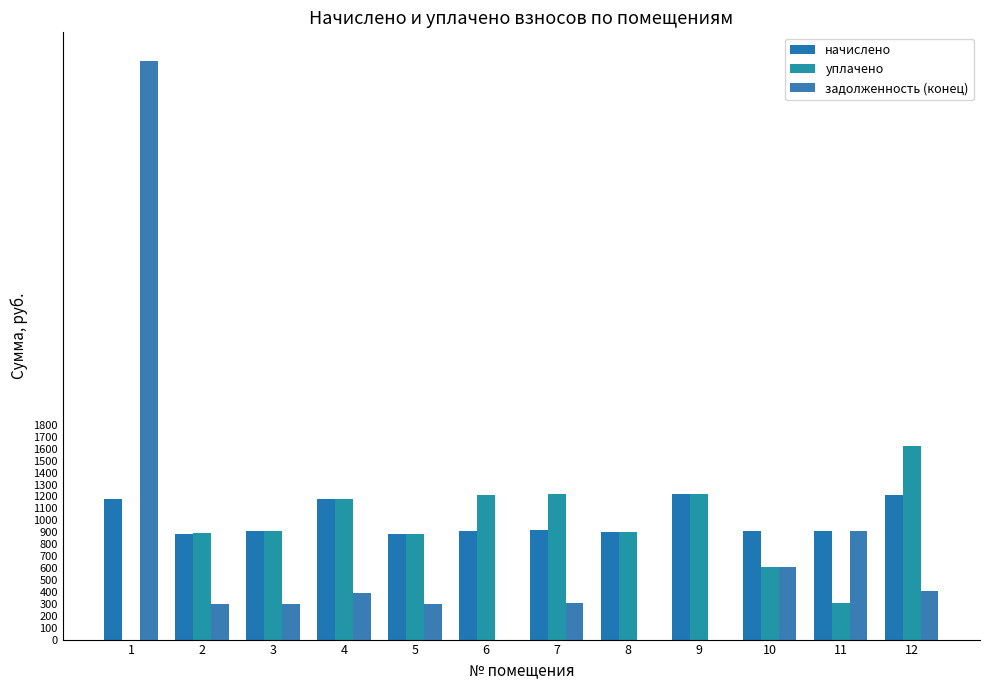

At which category is the sum across all series the highest?

1